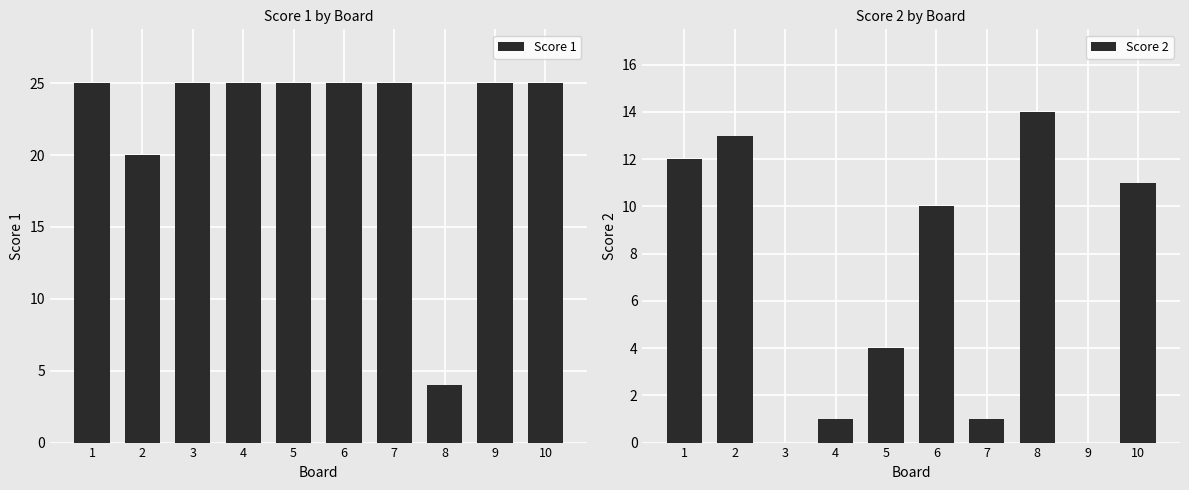

What are all the series names shown in the legend?

Score 1, Score 2